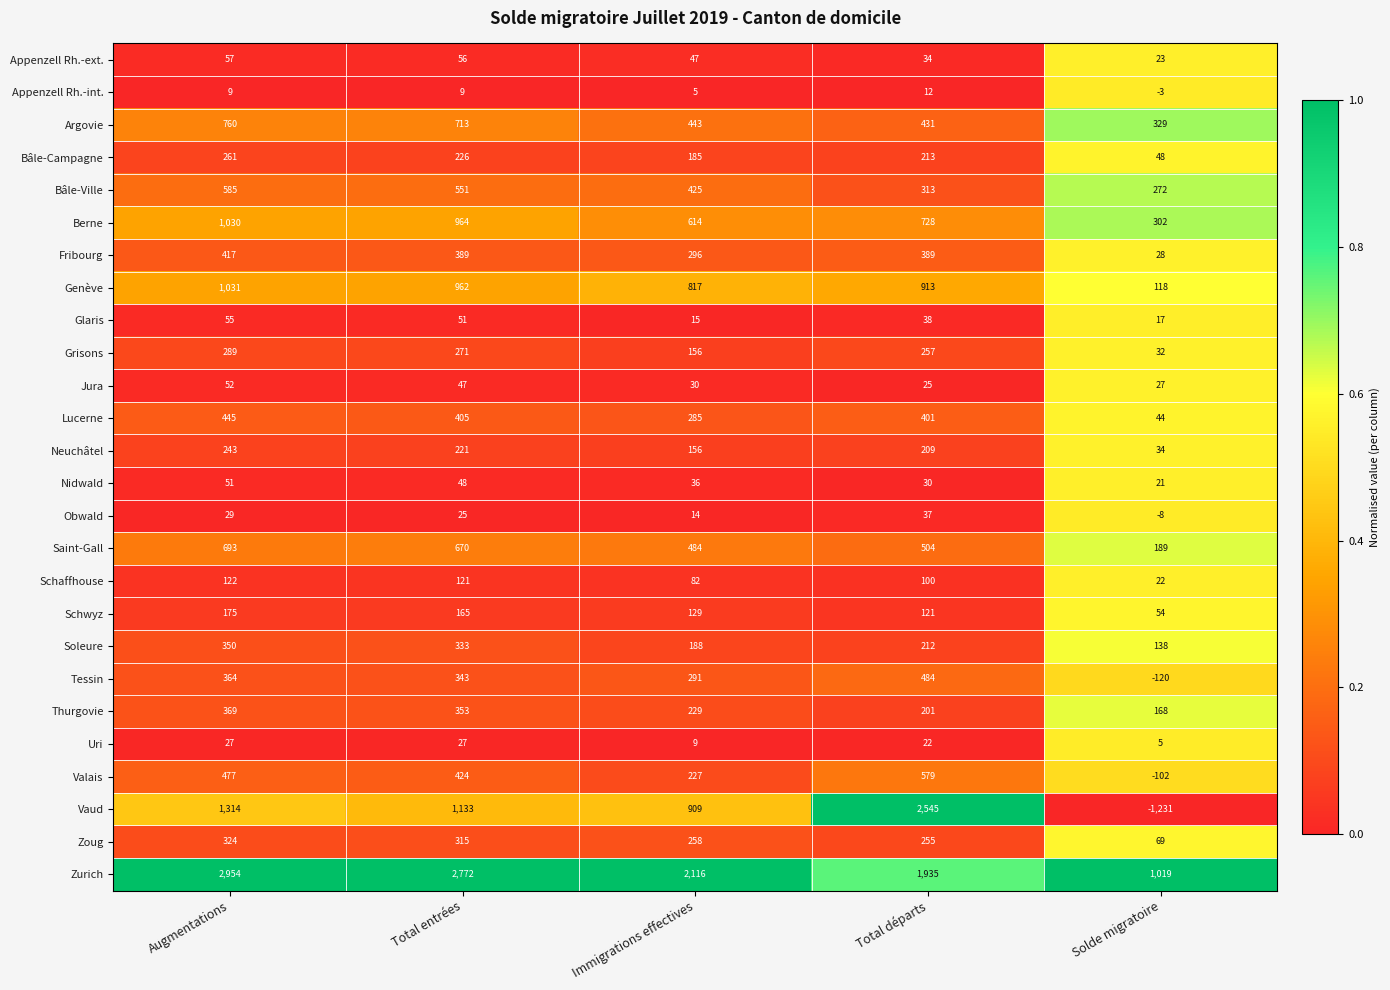

Which series has the largest total across all categories?

Zurich